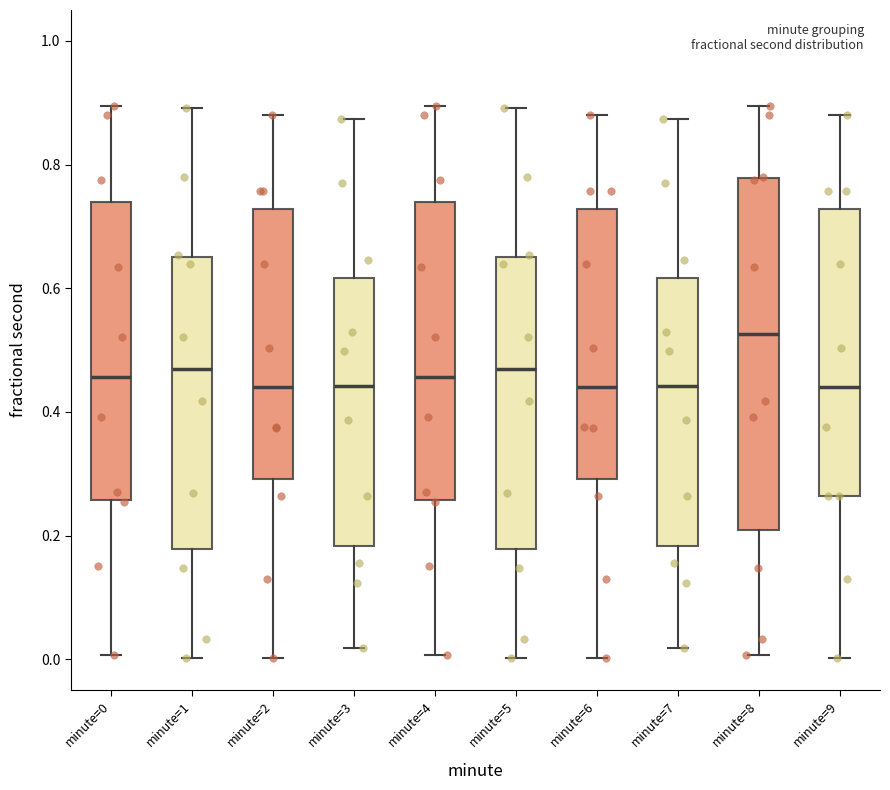

Where does the median line of the box for minute=6 sit on the y-axis? The values are not printed on the chart, so give them approximately, as read against the axis.

0.44